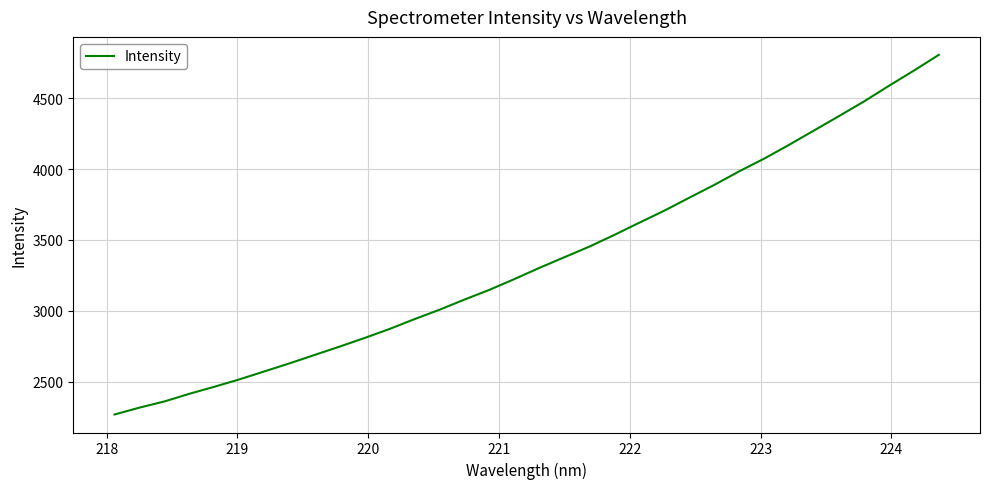

What is the smallest value displayed?

2268.3